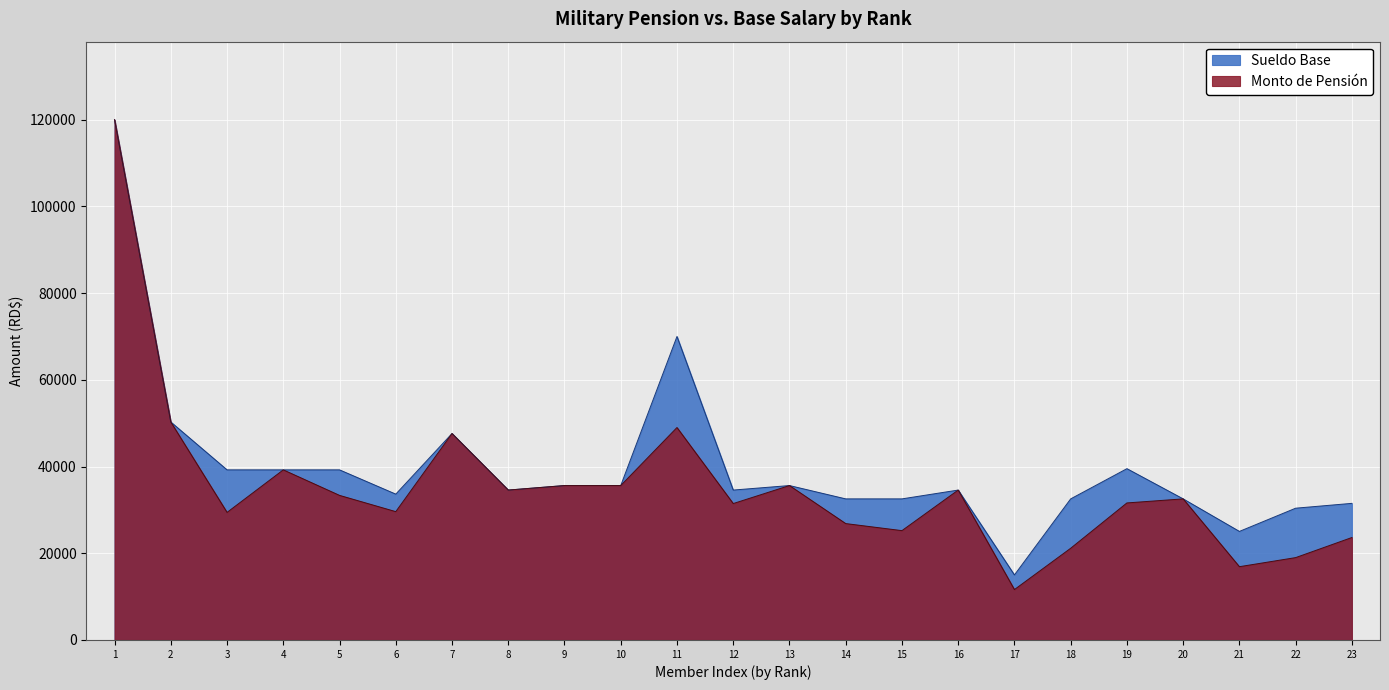

Which series changed the most between 1 and 15?

Monto de Pensión